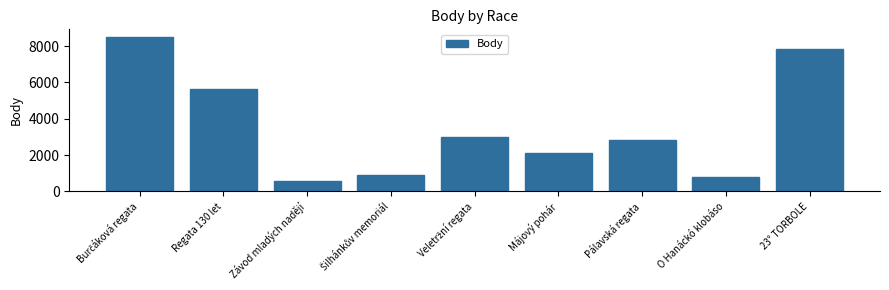

The value at Závod mladých nadějí is 594. True or false?

True